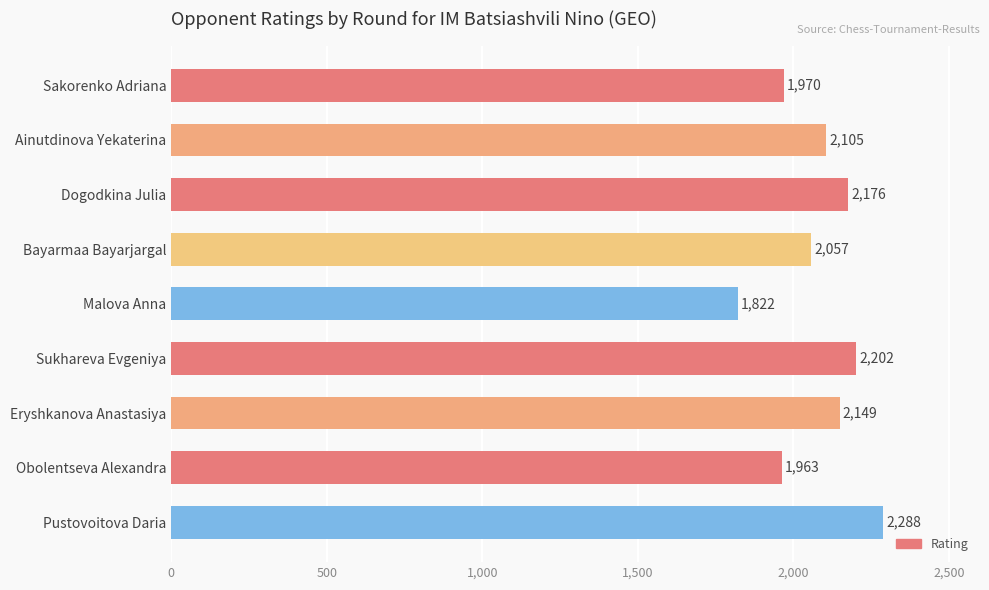

Rank the categories by value from highest to lowest.

Pustovoitova Daria, Sukhareva Evgeniya, Dogodkina Julia, Eryshkanova Anastasiya, Ainutdinova Yekaterina, Bayarmaa Bayarjargal, Sakorenko Adriana, Obolentseva Alexandra, Malova Anna